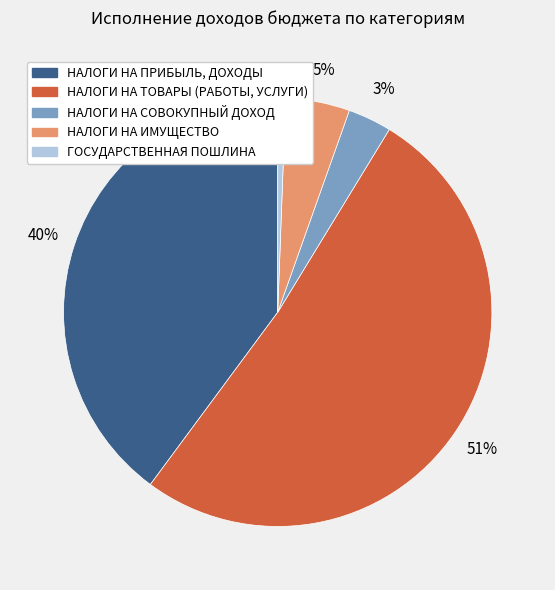

Do НАЛОГИ НА ТОВАРЫ (РАБОТЫ, УСЛУГИ) and НАЛОГИ НА ИМУЩЕСТВО together represent more than half of the pie?

Yes